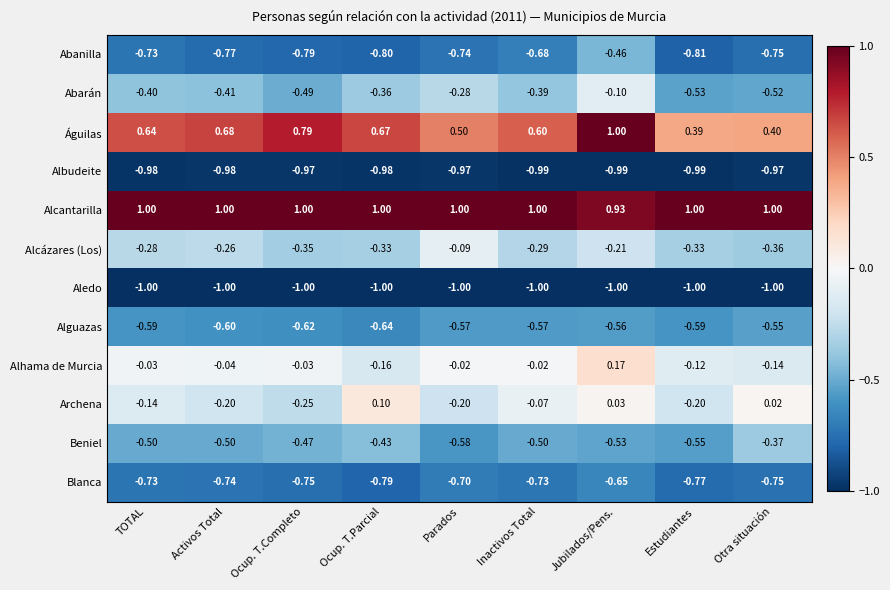

Where is Alcázares (Los) nearest to the value 0?

Parados